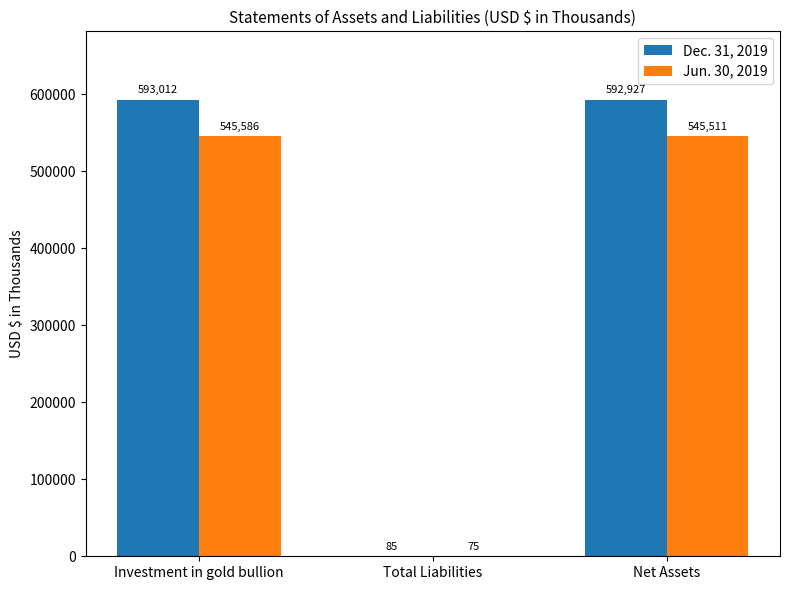

What is the sum of the Jun. 30, 2019 values at Total Liabilities and Investment in gold bullion?

545661